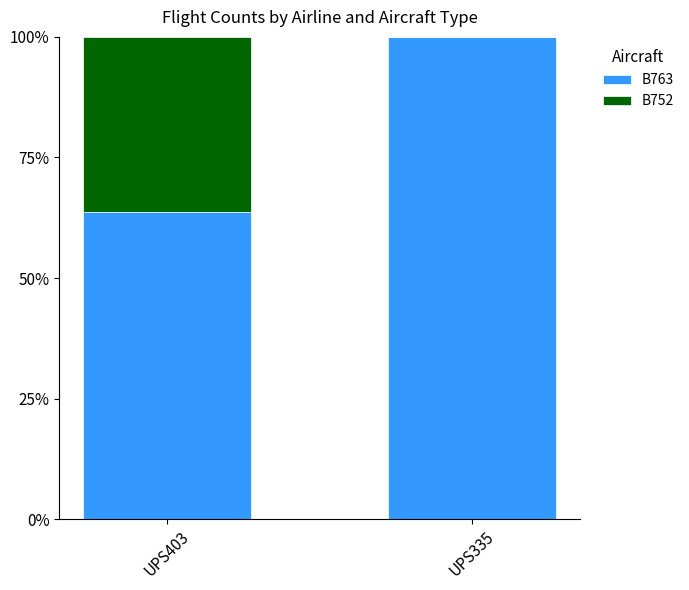

Are the bars grouped side by side (vs. stacked)?

No